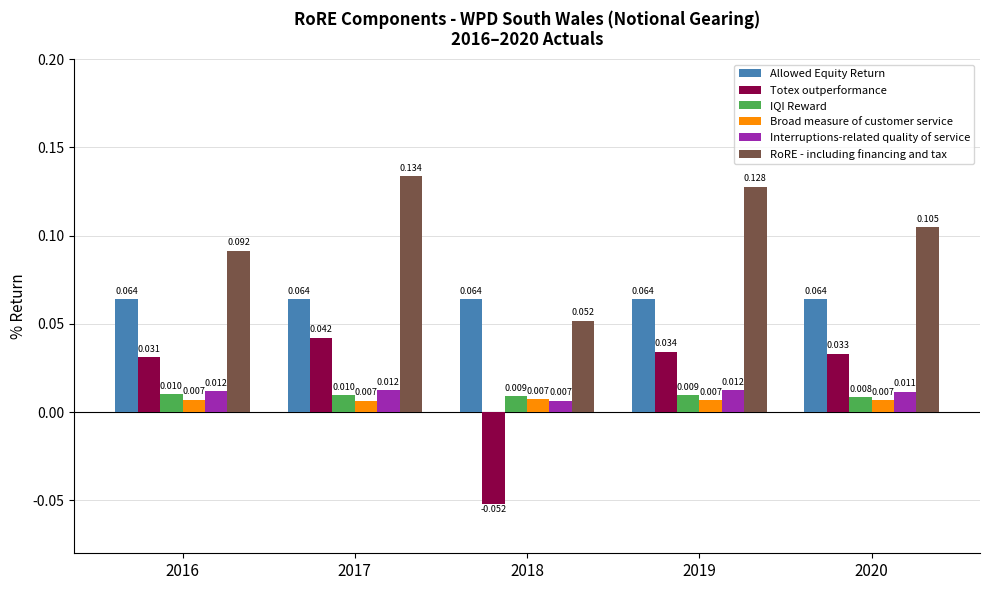

Is the value of Totex outperformance at 2019 greater than the value of Broad measure of customer service at 2017?

Yes